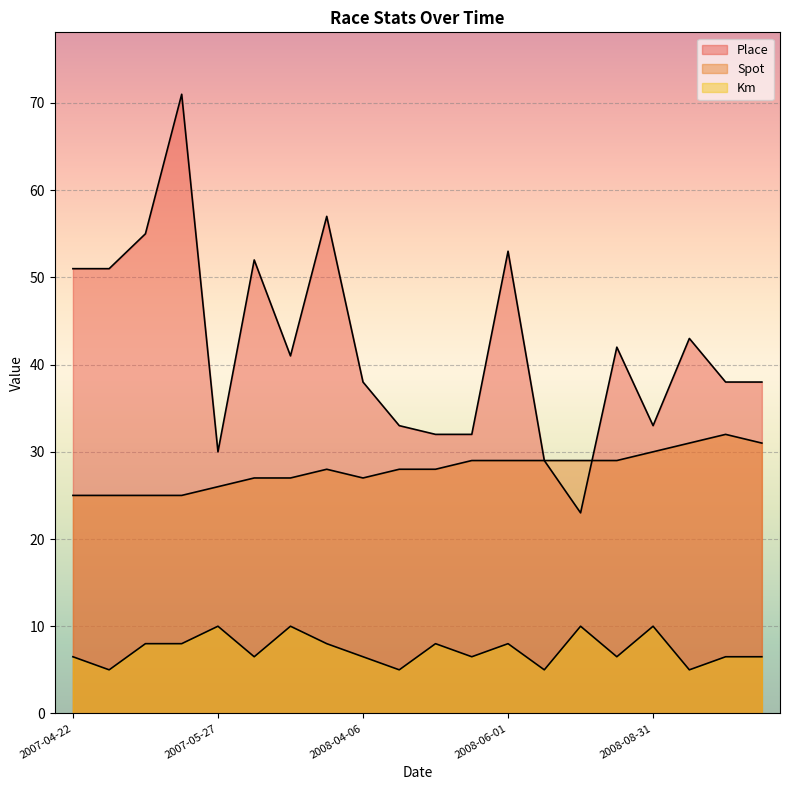

True or false: Place has a value of 29.9 at 2008-06-15.

False